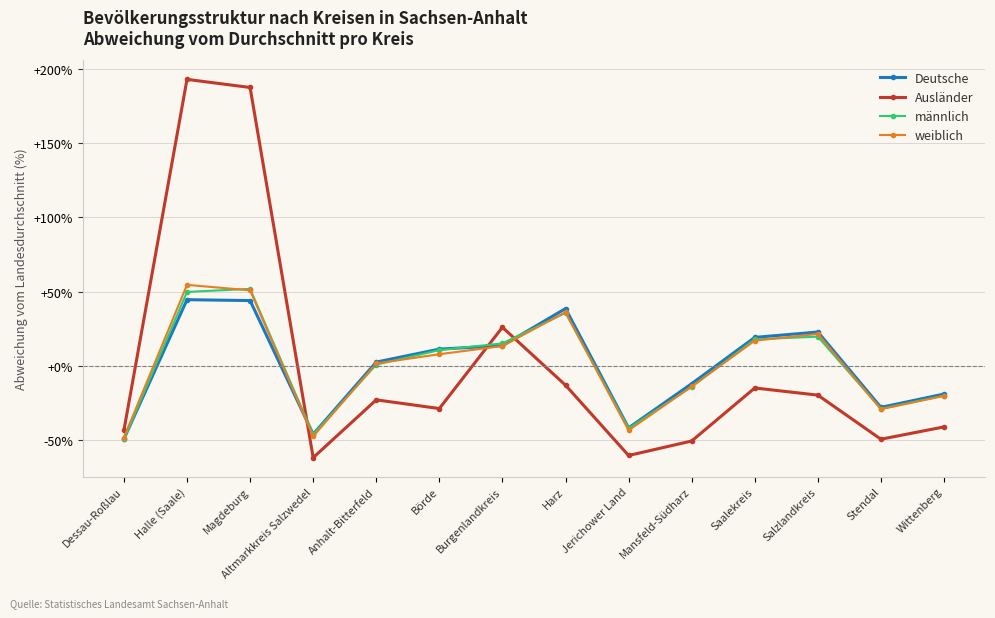

Is it true that Deutsche equals 30.5 at Halle (Saale)?

False